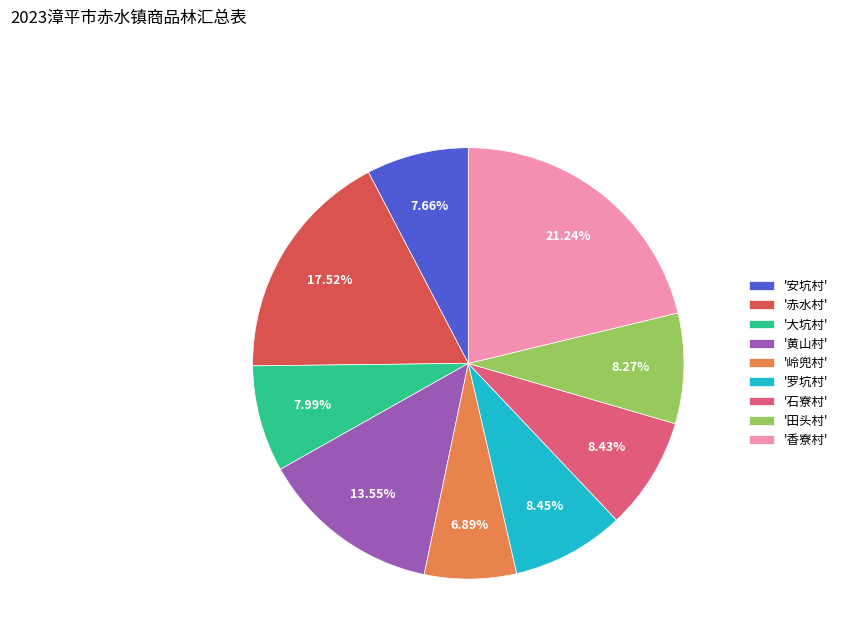

What is the smallest slice in the pie chart?

'岭兜村'